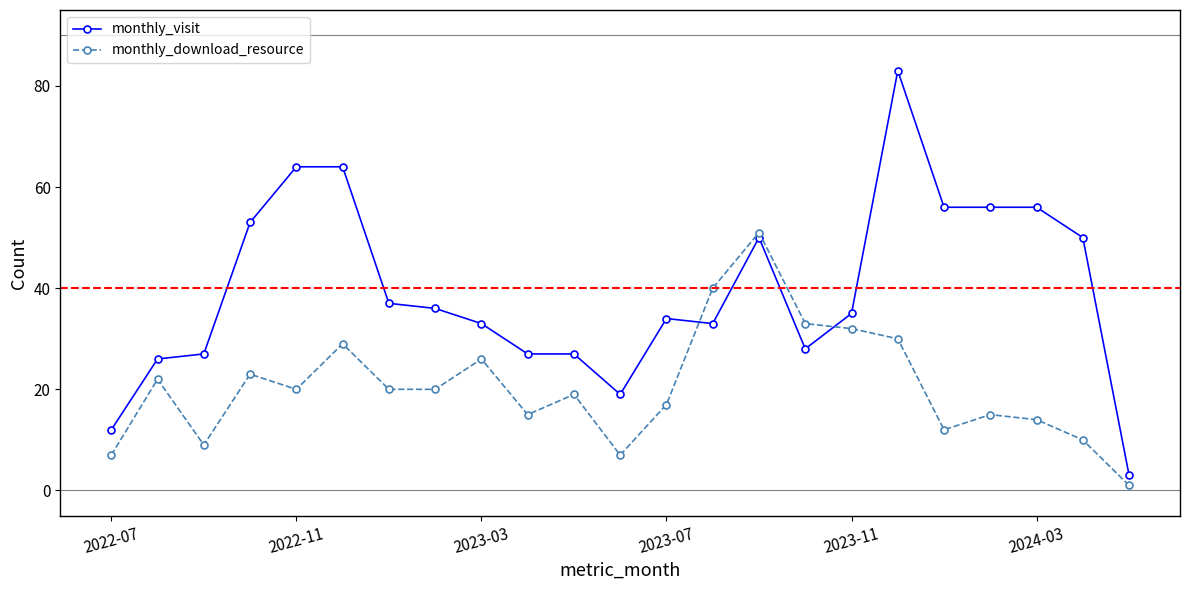

What is the difference between the maximum and second lowest values in the monthly_download_resource series?

44